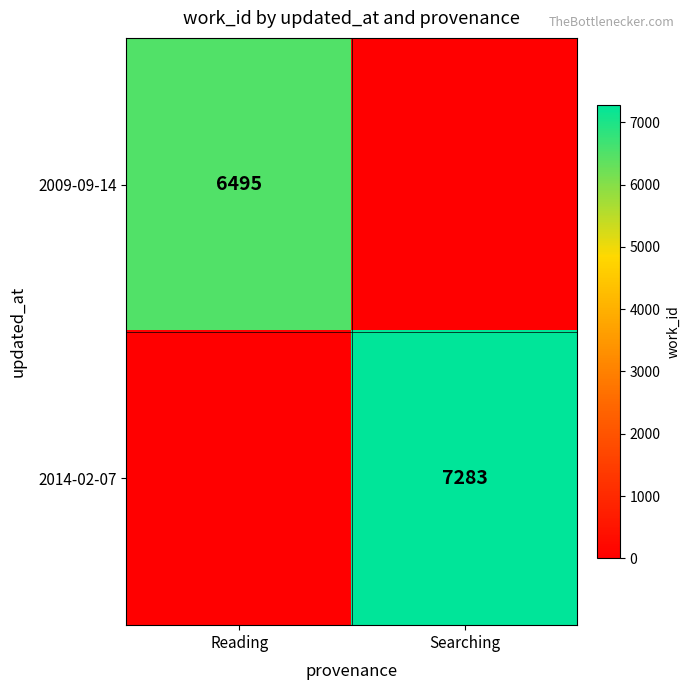

Is the value of 2009-09-14 at Reading greater than the value of 2014-02-07 at Searching?

No